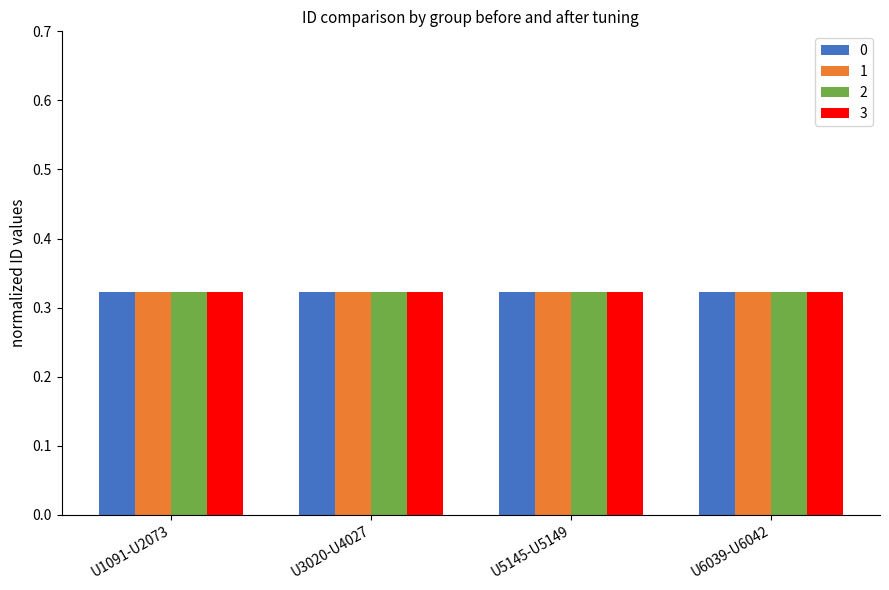

How many 0 values are between 0 and 1?

4